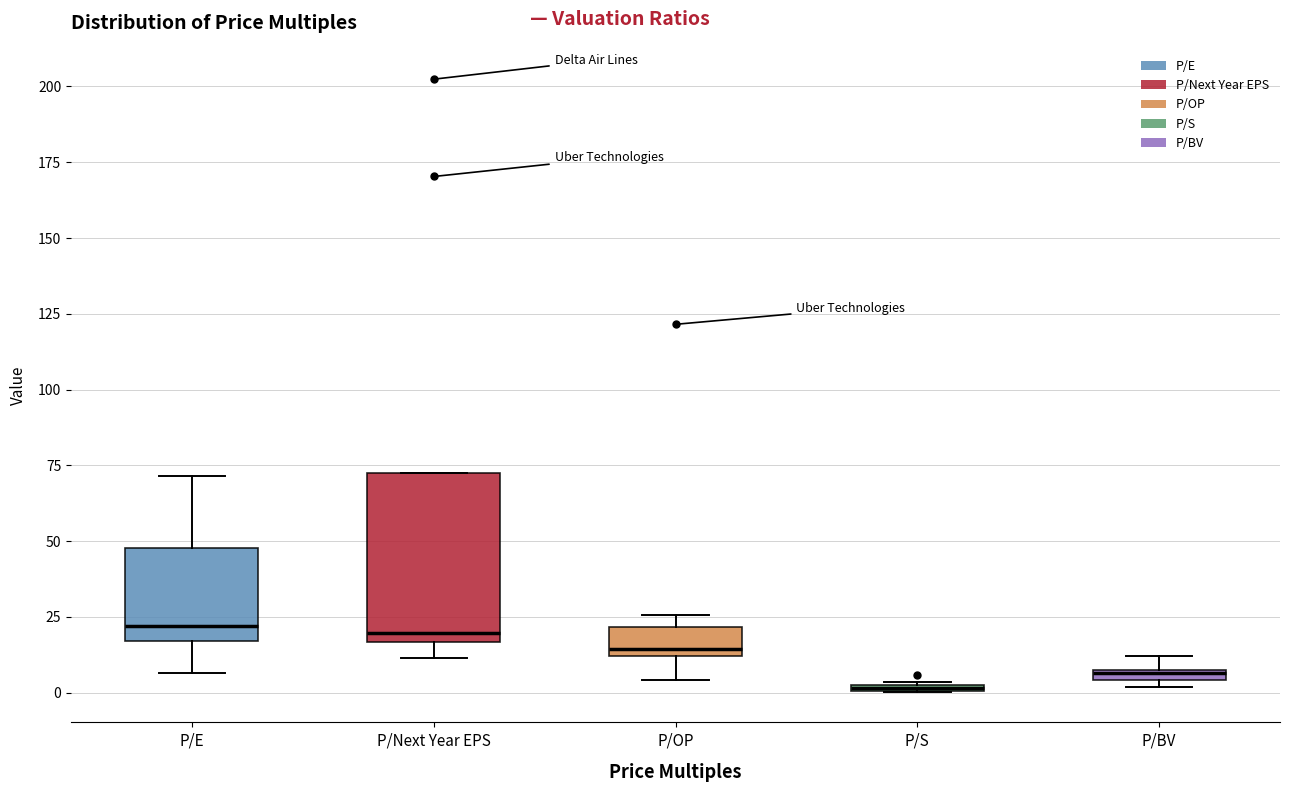

Comparing the boxes themselves (not the whiskers), which one is the tallest?

P/Next Year EPS